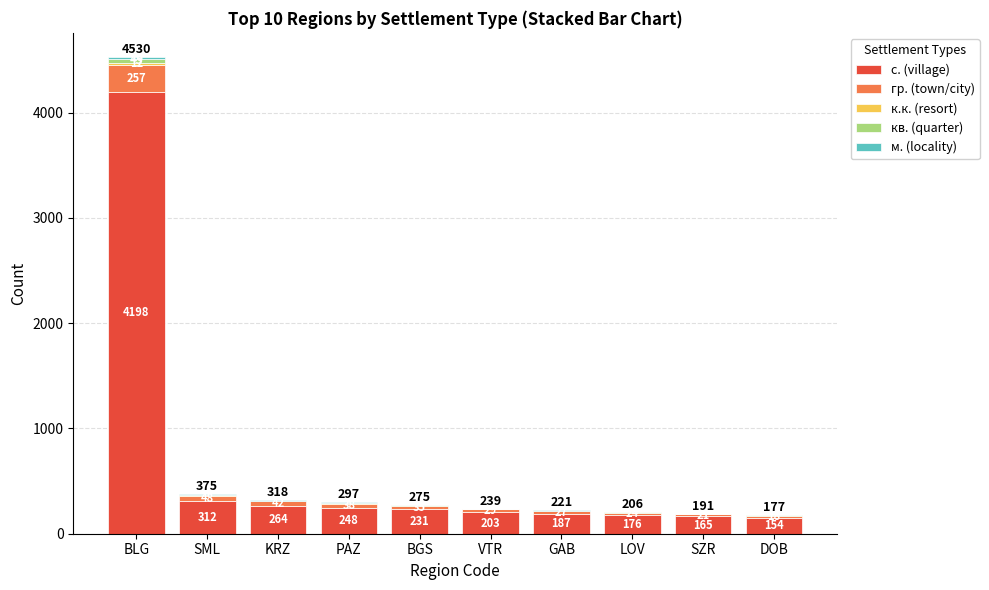

How many data points does each series have?

10